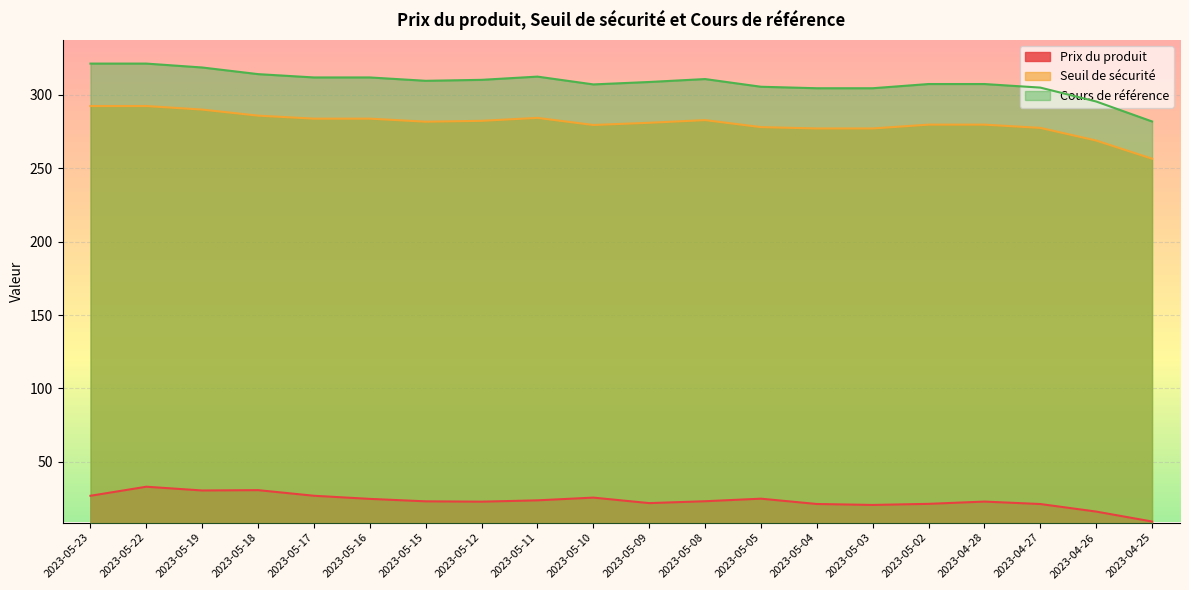

The Cours de référence series shows 312.3 at 2023-05-11. True or false?

True